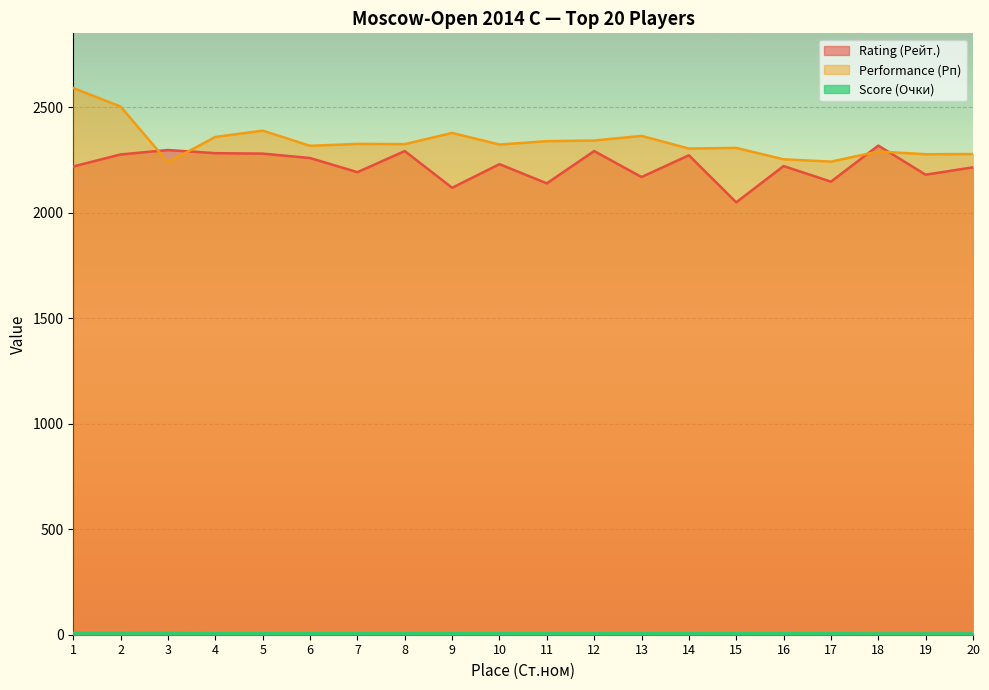

What is the difference between the Rating (Рейт.) values at 3 and 15?

248.0